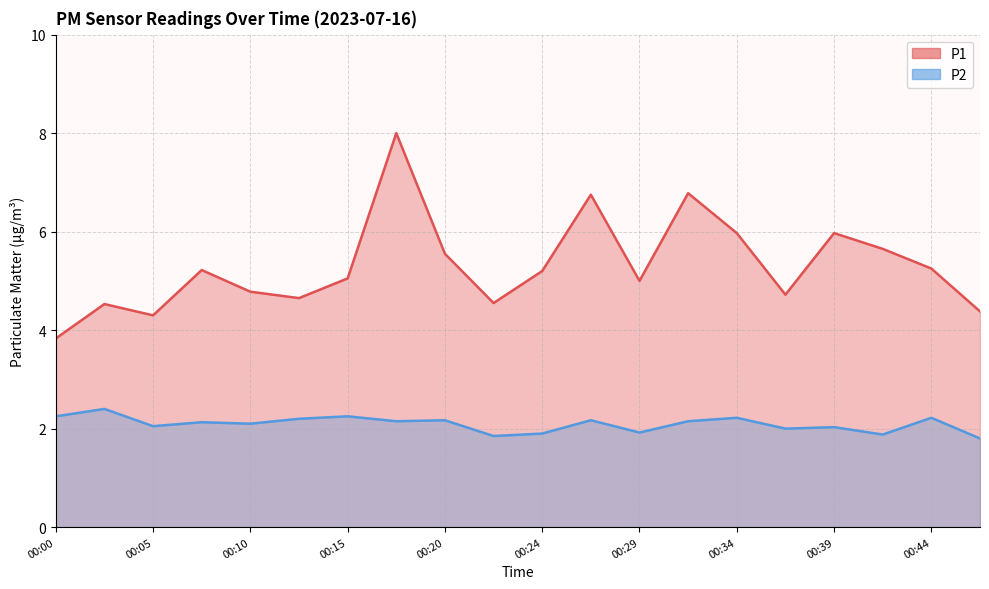

True or false: P1 and P2 intersect in this chart.

False